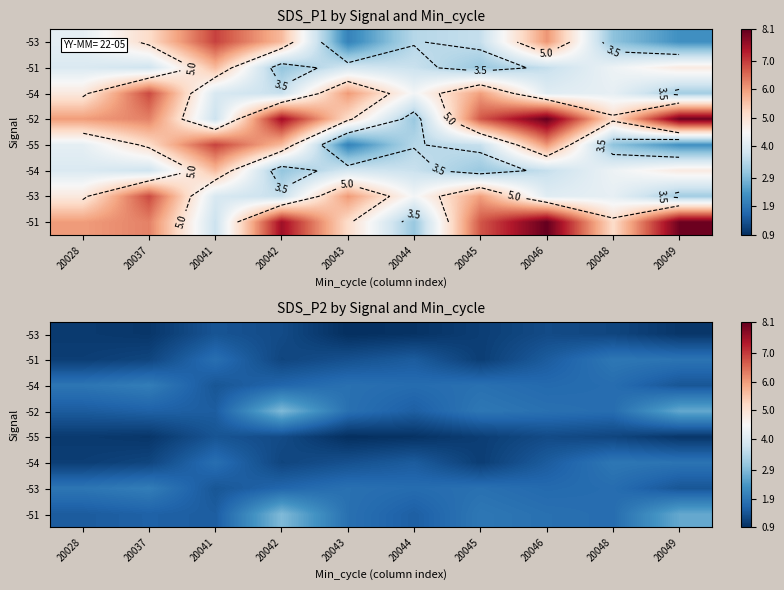

Between 20049 and 20041, which is larger?

20041